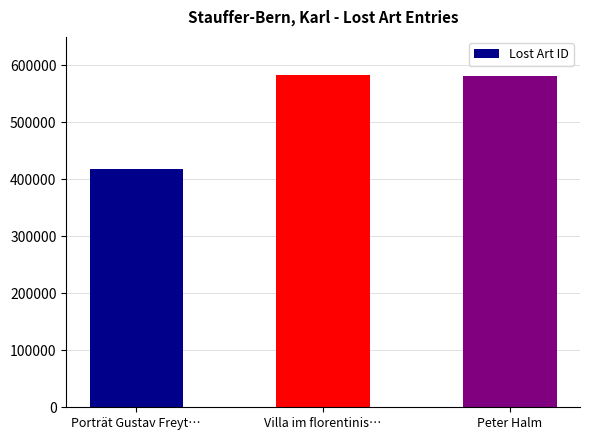

The value at Villa im florentinis… is 254181. True or false?

False